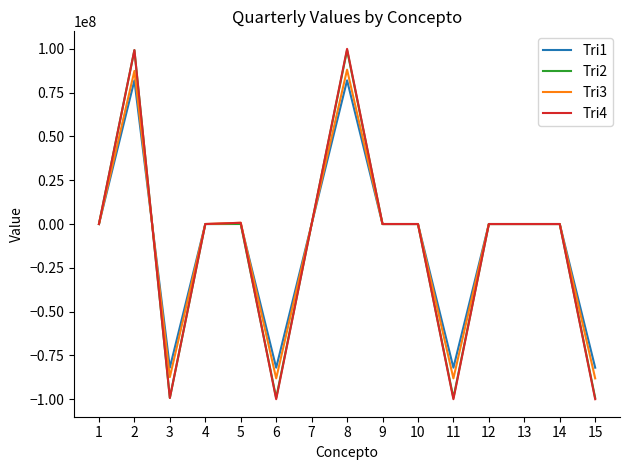

Is it true that Tri4 equals 0.0 at 7?

True